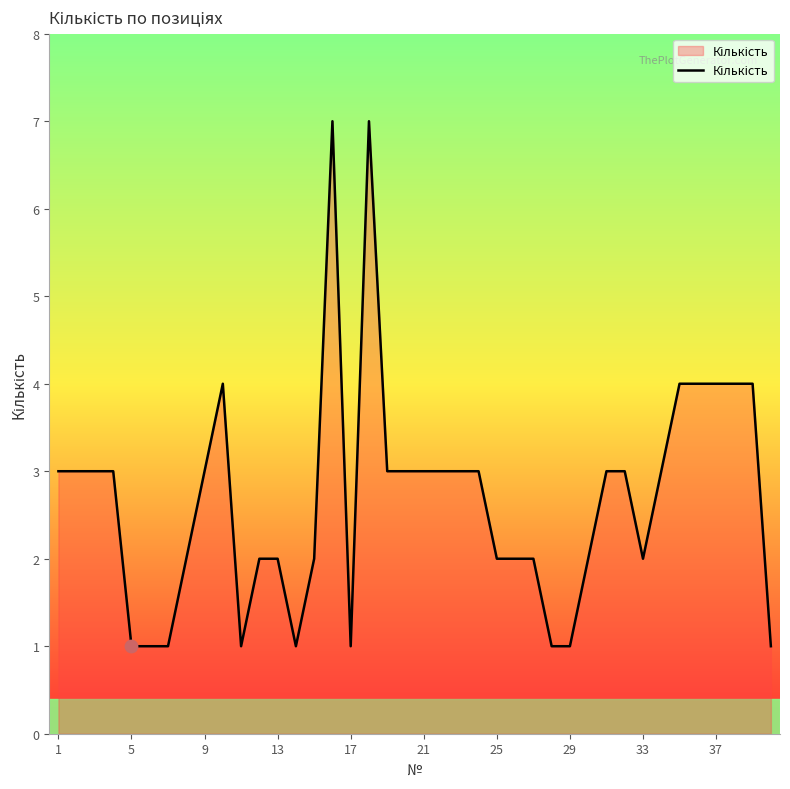

What is the maximum value shown in the chart?

7